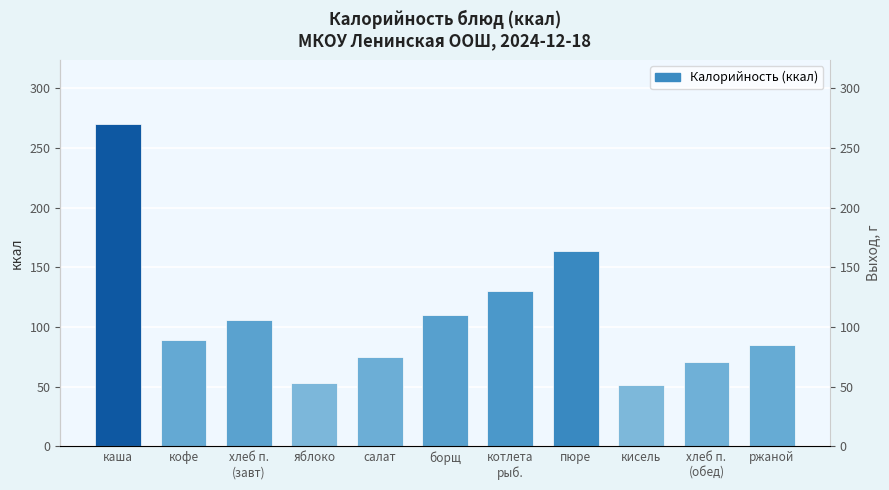

Count the number of values greater than 89.

5